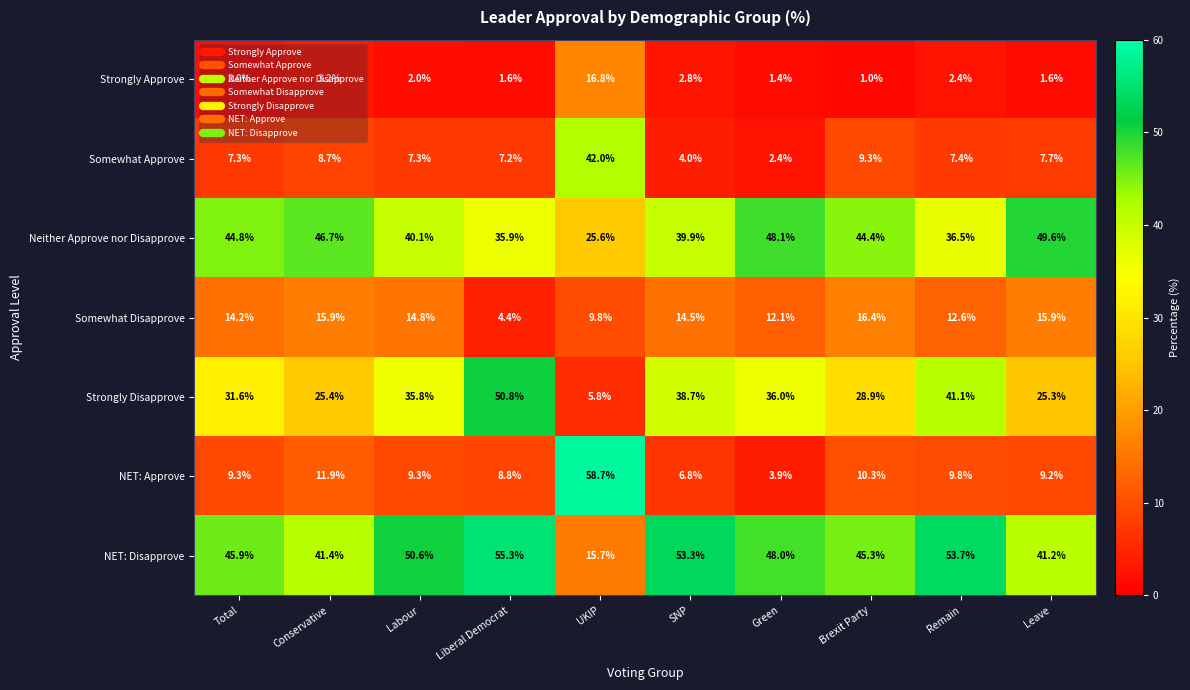

What is the average value of the Neither Approve nor Disapprove series?

41.2